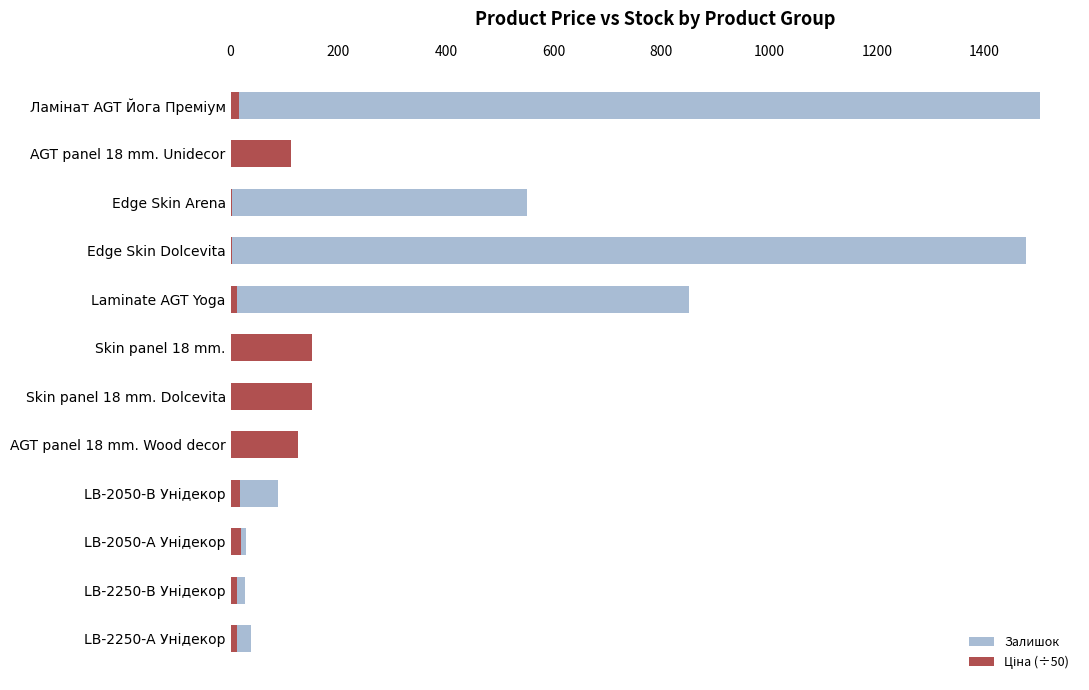

What are all the series names shown in the legend?

Залишок, Ціна (÷50)